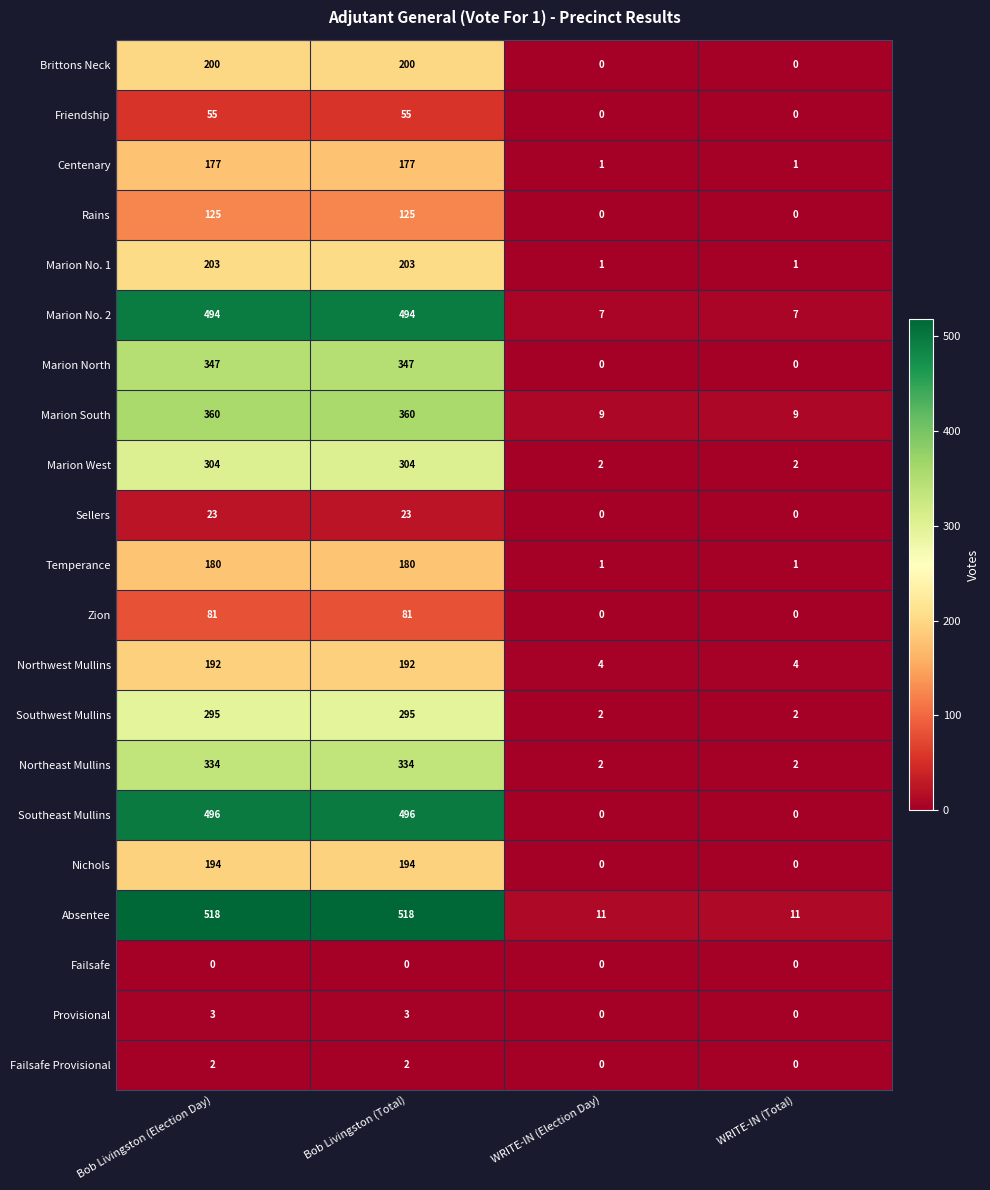

What is the sum of all Sellers values?

46